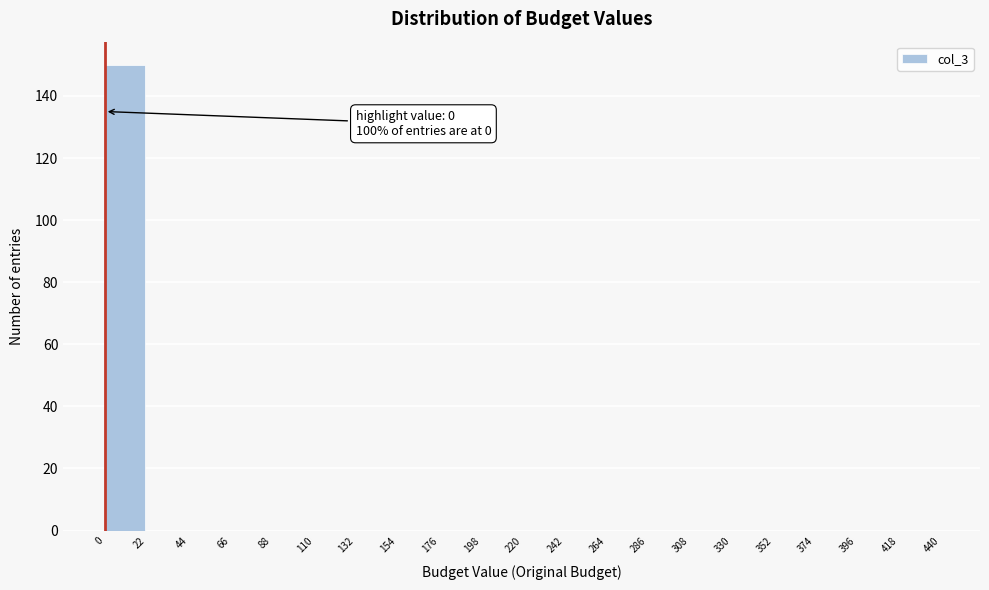

Which range on the x-axis has the tallest bar?

0 to 22